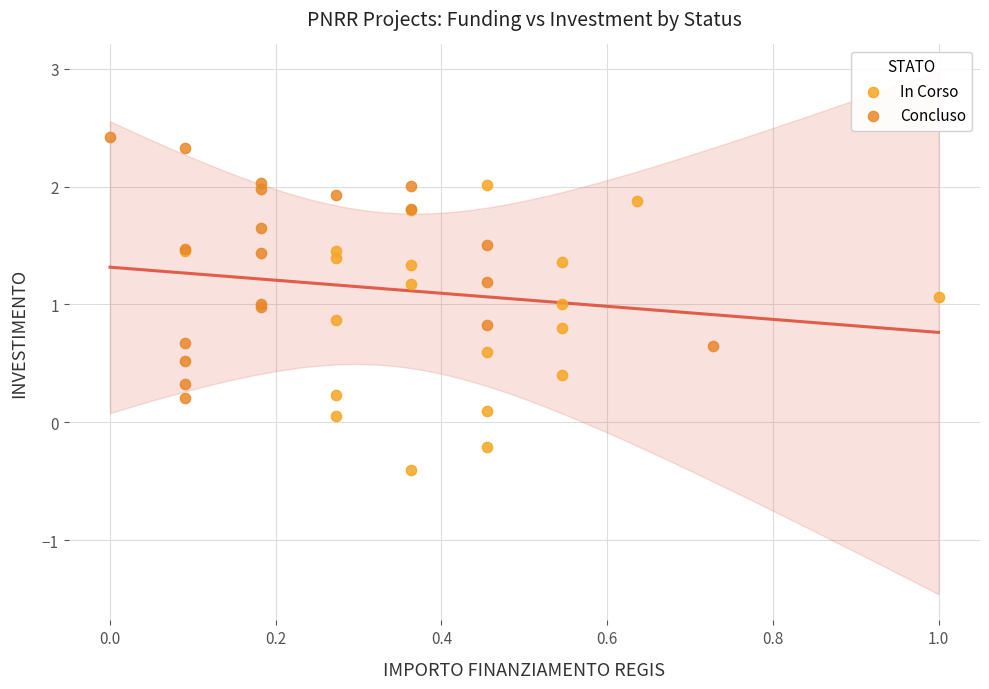

Which series contains the lowest Y value?

In Corso